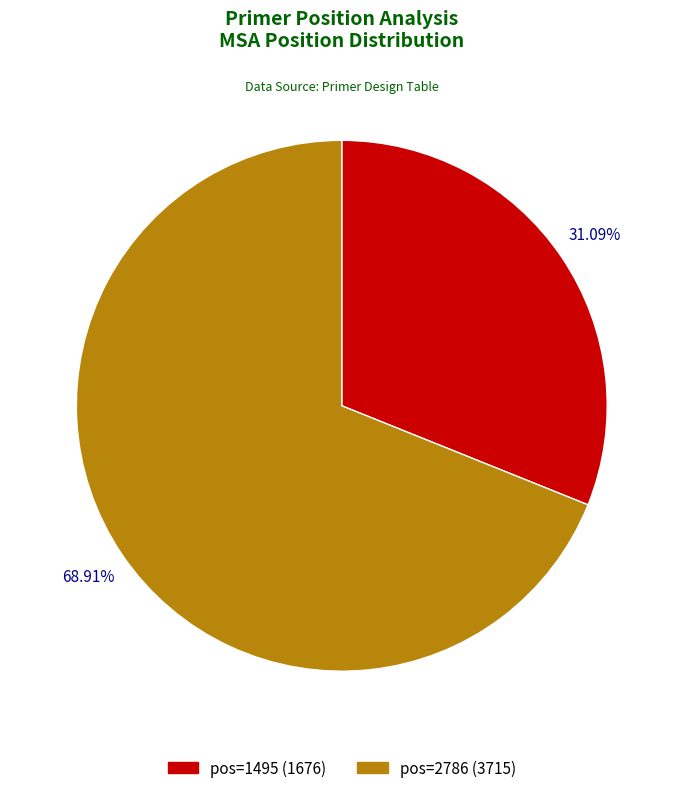

Which category accounts for the majority?

pos=2786 (3715)